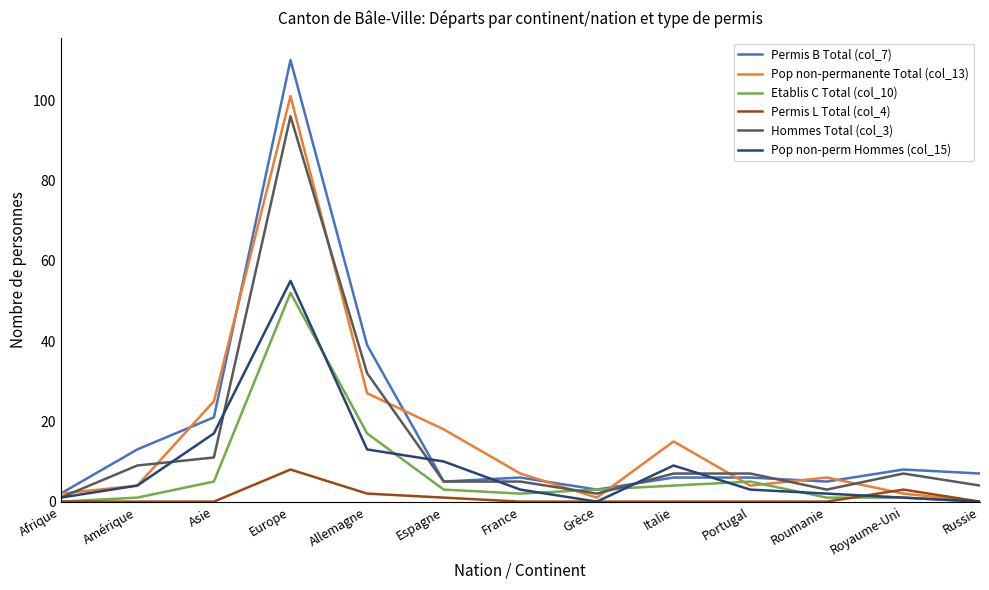

At which category is the sum across all series the highest?

Europe